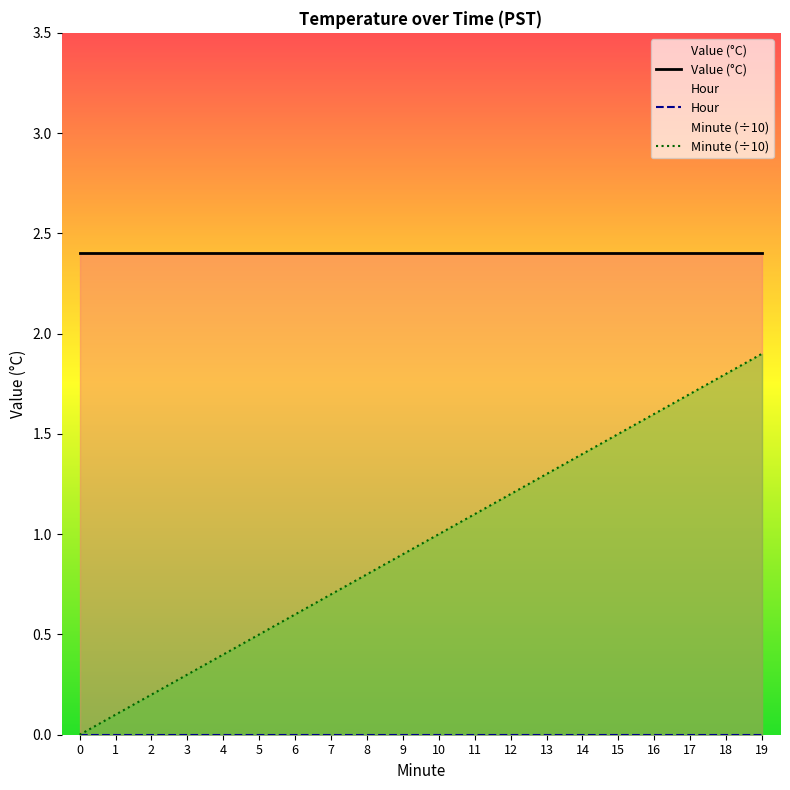

Reading right to left, extract all data points from this chart.

Value (°C): 2.4	2.4	2.4	2.4	2.4	2.4	2.4	2.4	2.4	2.4	2.4	2.4	2.4	2.4	2.4	2.4	2.4	2.4	2.4	2.4
Hour: 0.0	0.0	0.0	0.0	0.0	0.0	0.0	0.0	0.0	0.0	0.0	0.0	0.0	0.0	0.0	0.0	0.0	0.0	0.0	0.0
Minute (÷10): 1.9	1.8	1.7	1.6	1.5	1.4	1.3	1.2	1.1	1.0	0.9	0.8	0.7	0.6	0.5	0.4	0.3	0.2	0.1	0.0